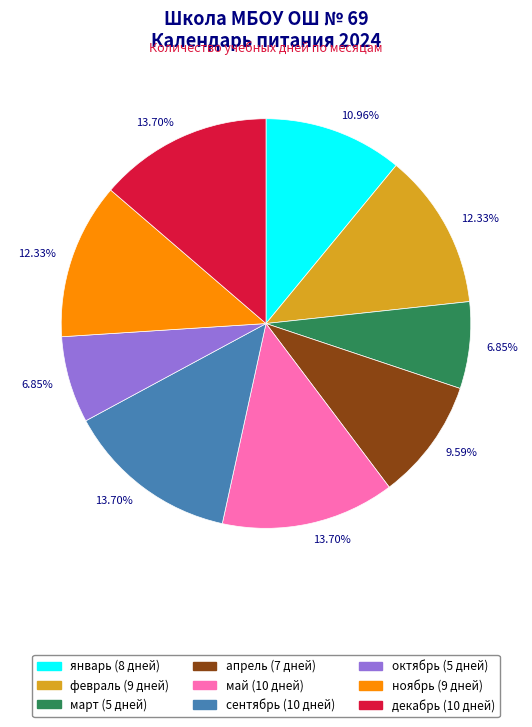

True or false: апрель accounts for 10% of the total.

True